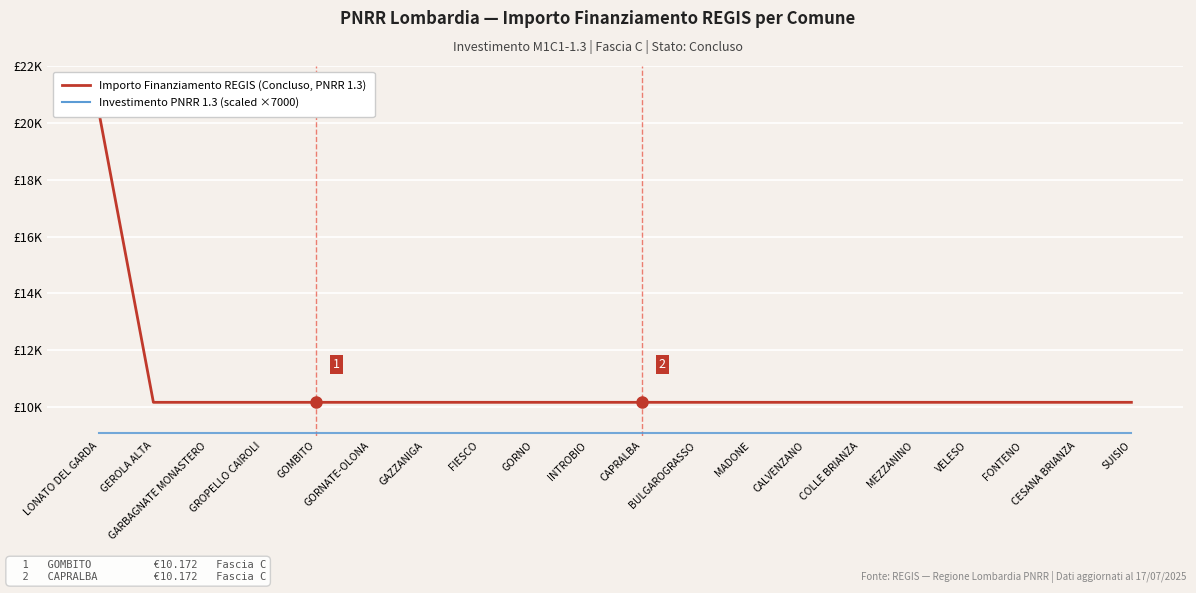

What is the value of the Investimento (PNRR 1.3 × 7000) point at the 7th from the left?

9100